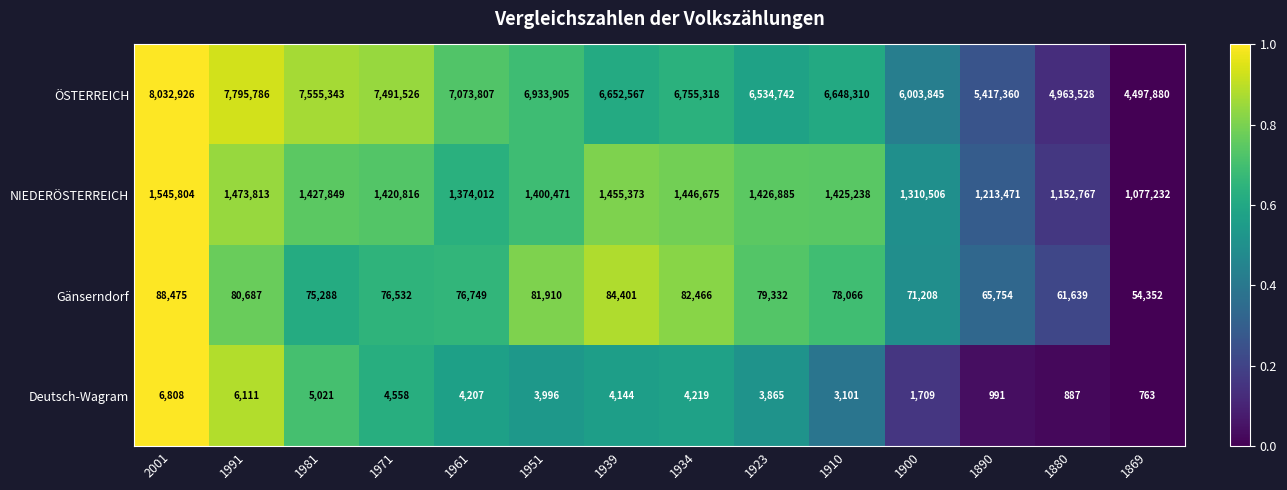

The Gänserndorf series shows 78066 at 1910. True or false?

True